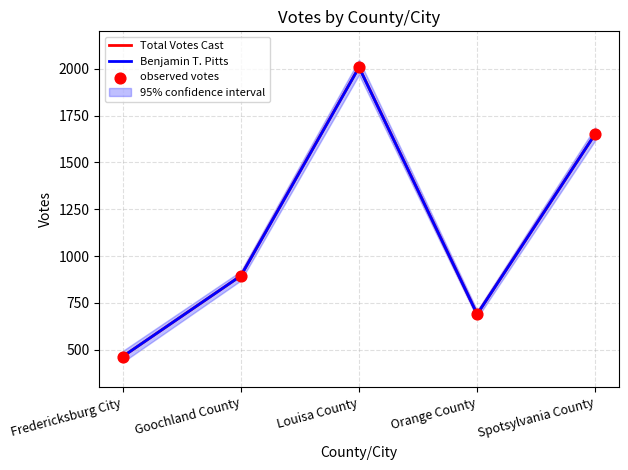

Which series has the largest total across all categories?

Total Votes Cast